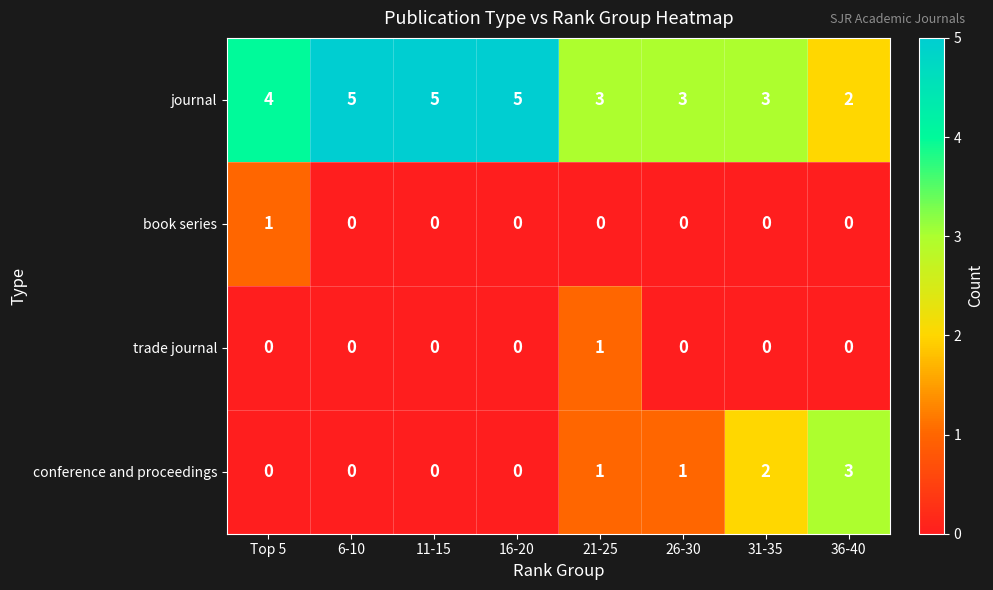

The value of journal at 31-35 is 5. True or false?

False